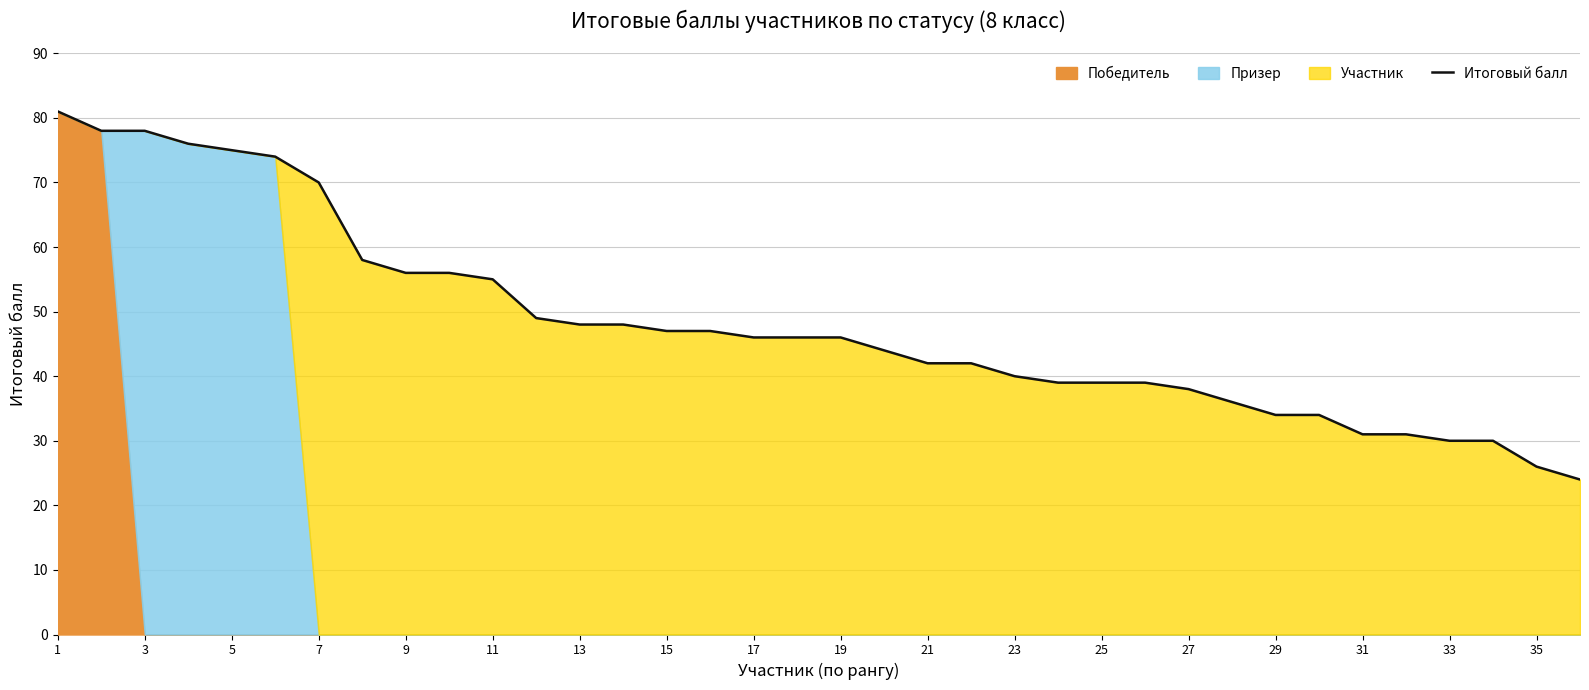

True or false: Итоговый балл has a value of 34 at 29.

True